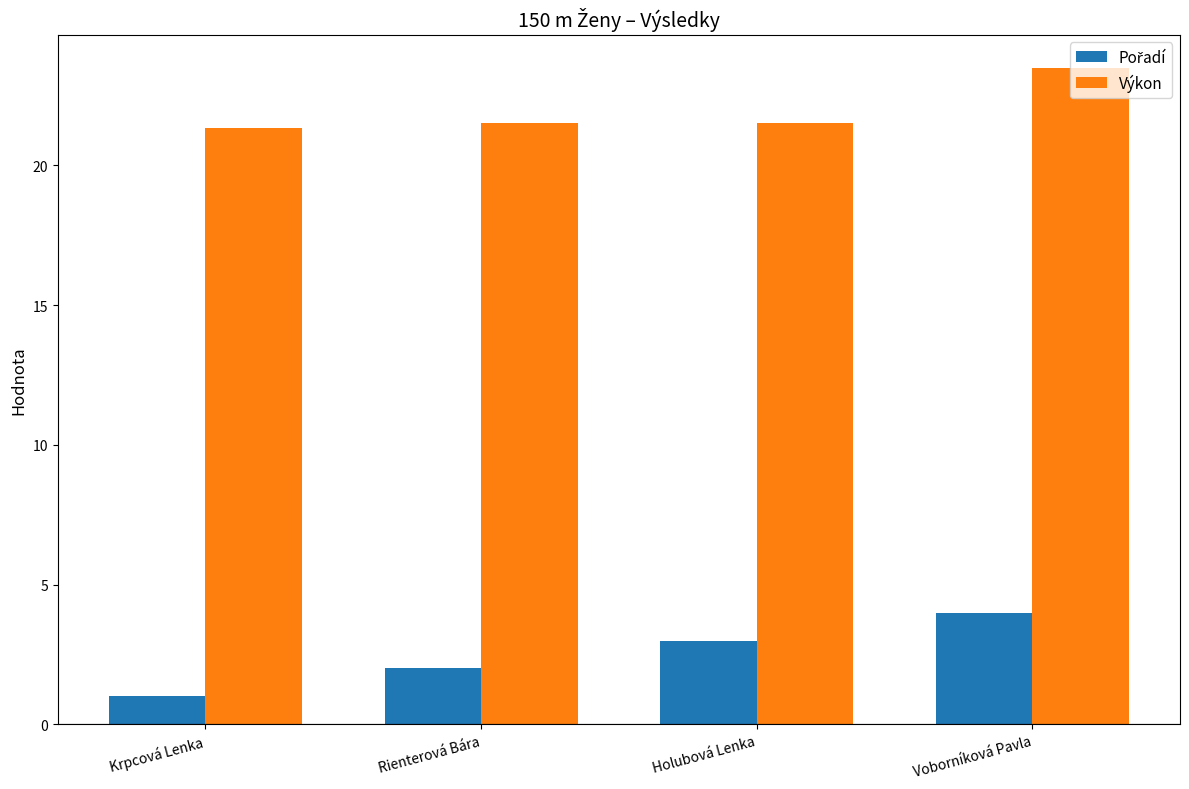

Which series has the largest total across all categories?

Výkon